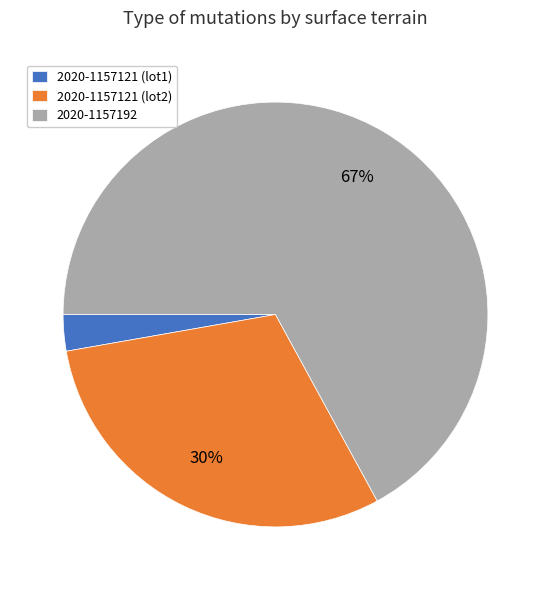

How many slices are in this pie chart?

3